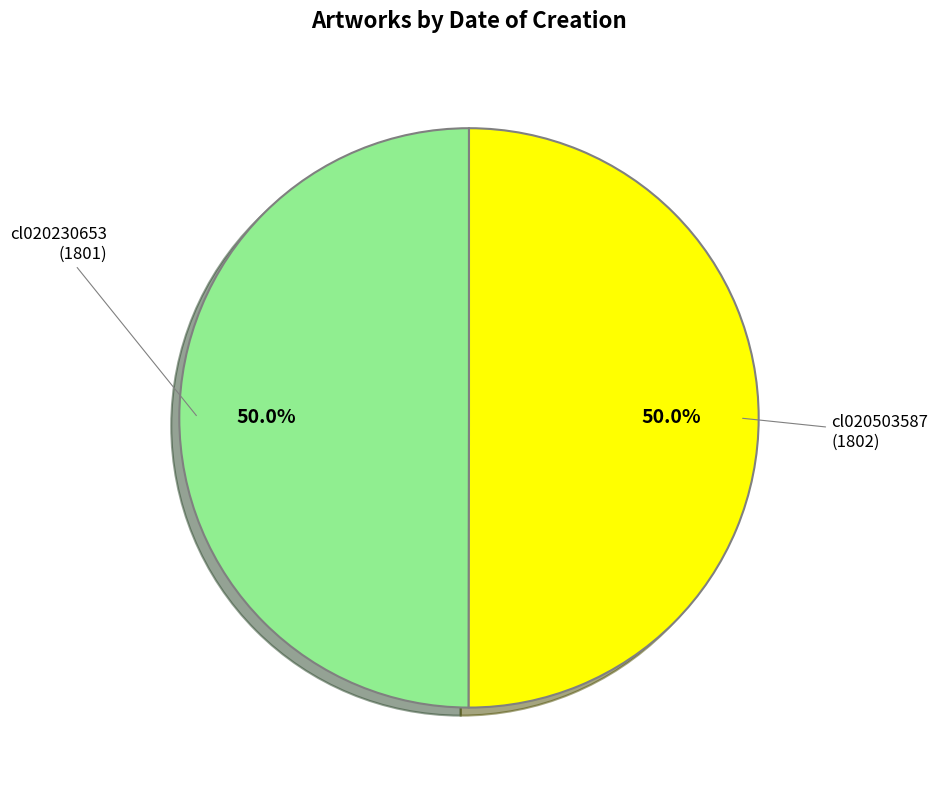

How many slices are in this pie chart?

2